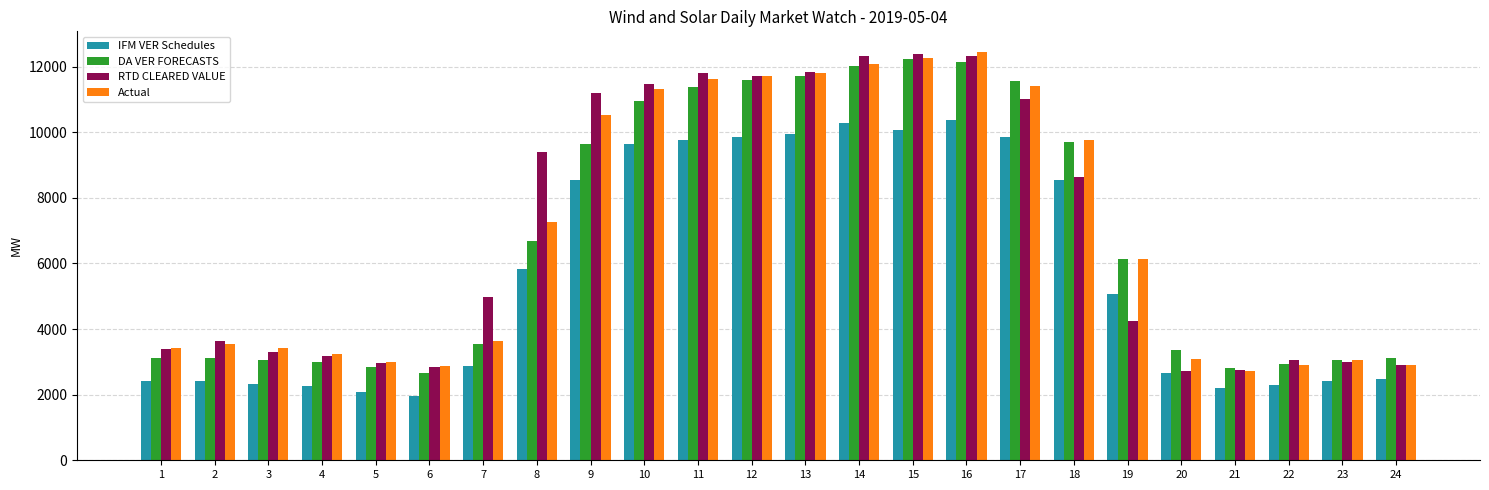

The value of DA VER FORECASTS at 9 is 5083.7. True or false?

False